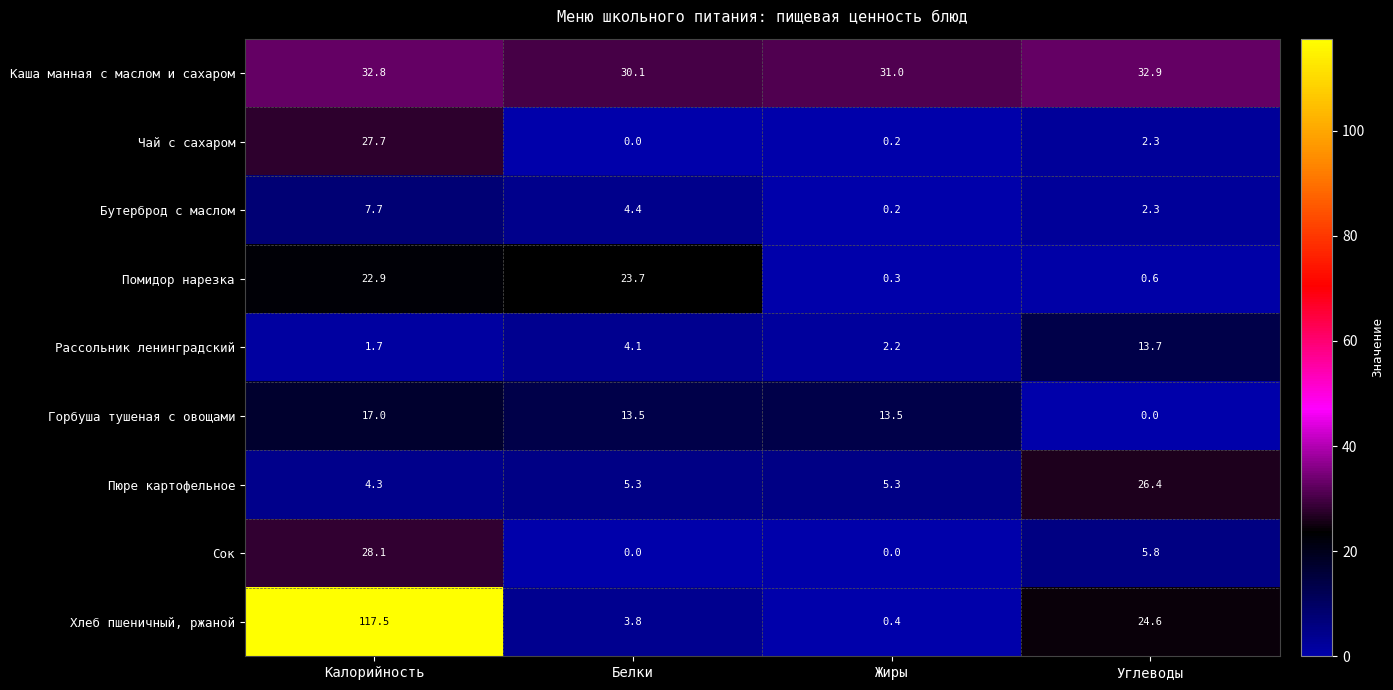

What is the total value across all series at Углеводы?

108.6